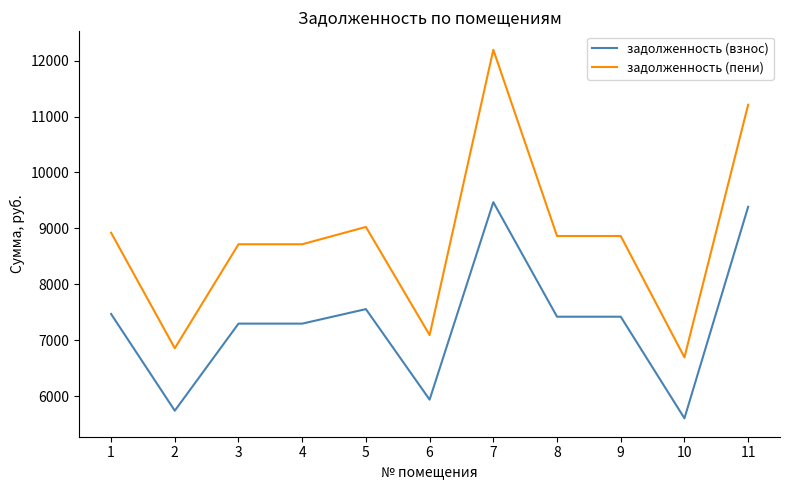

What is the spread (max minus min) of values at 1?

1452.0